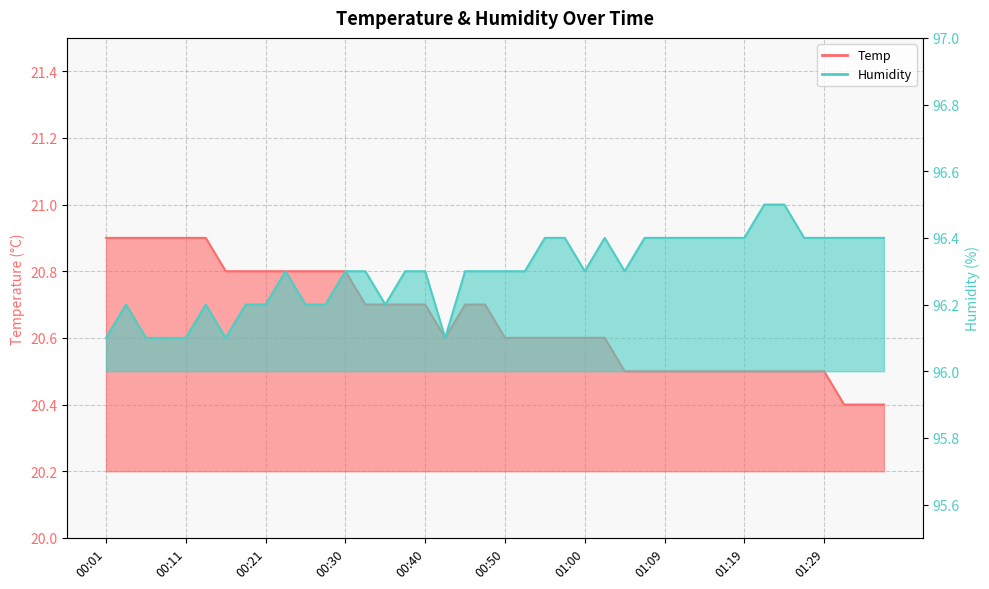

The Temp series shows 28.6 at 00:01. True or false?

False